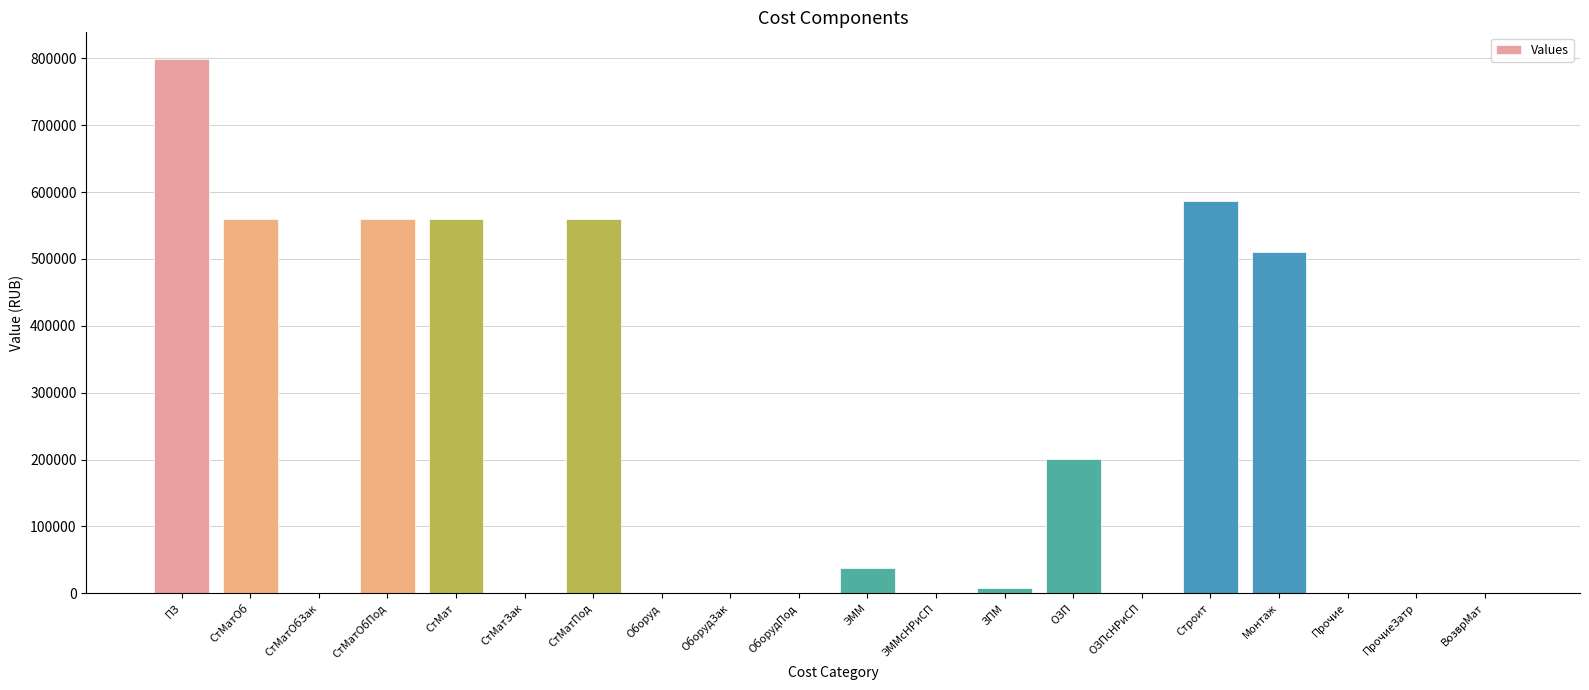

The value at ОЗП is 200969.3. True or false?

True